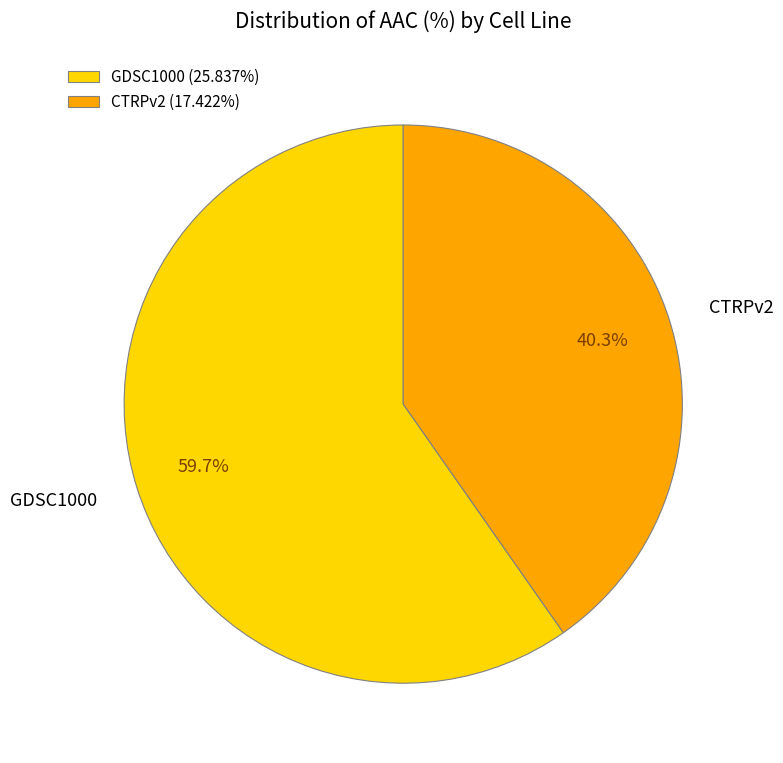

What percentage is the CTRPv2 slice, to the nearest percent?

40%